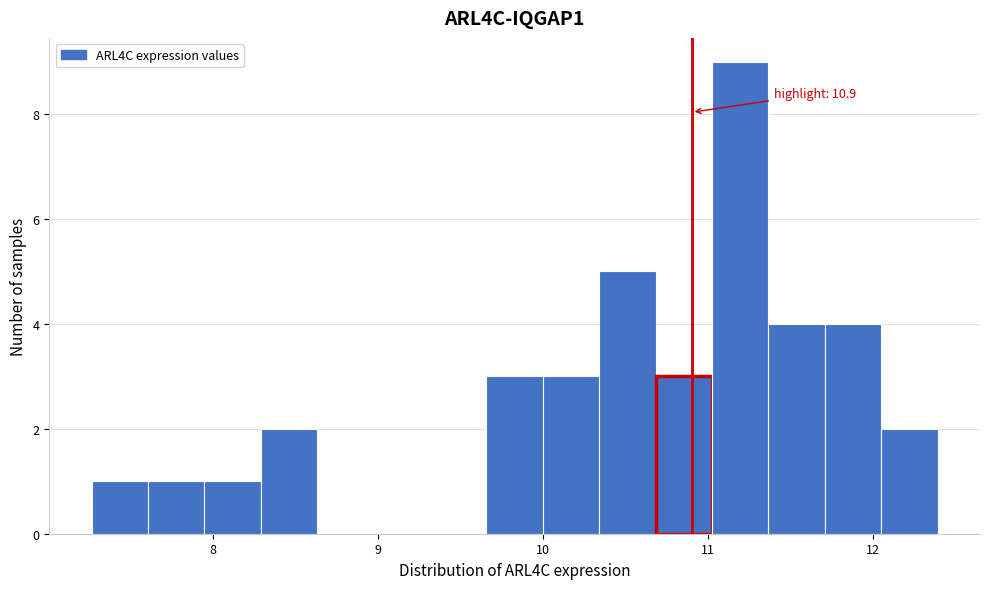

Around what value on the x-axis is the tallest bar? Give the approximate position of its centre, as read against the axis.

11.2